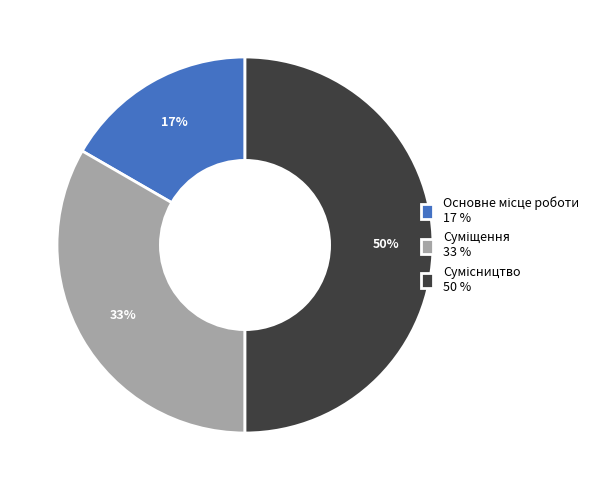

To the nearest percent, what is the average slice percentage?

33%